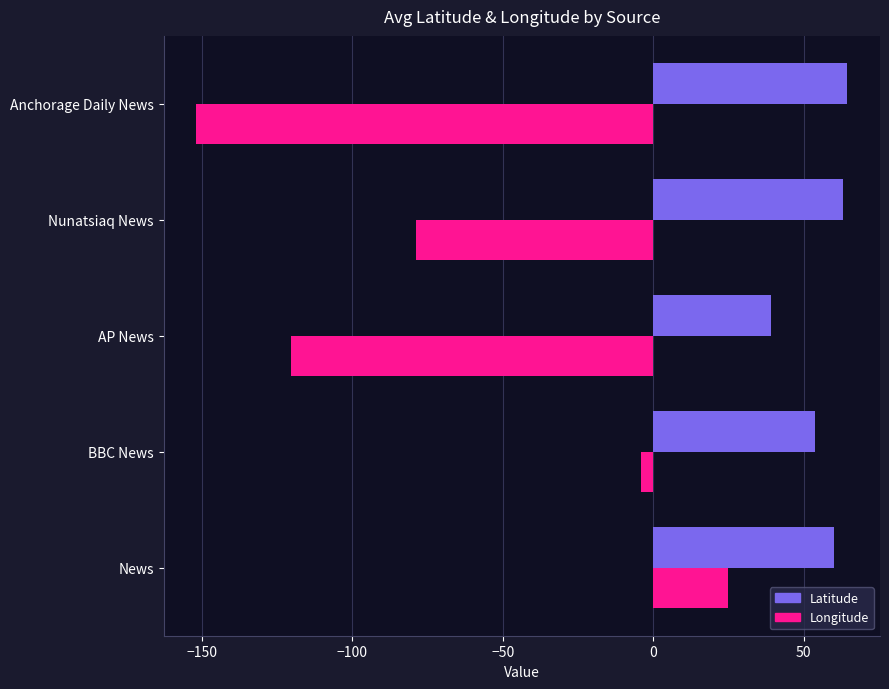

What are all the series names shown in the legend?

Latitude, Longitude